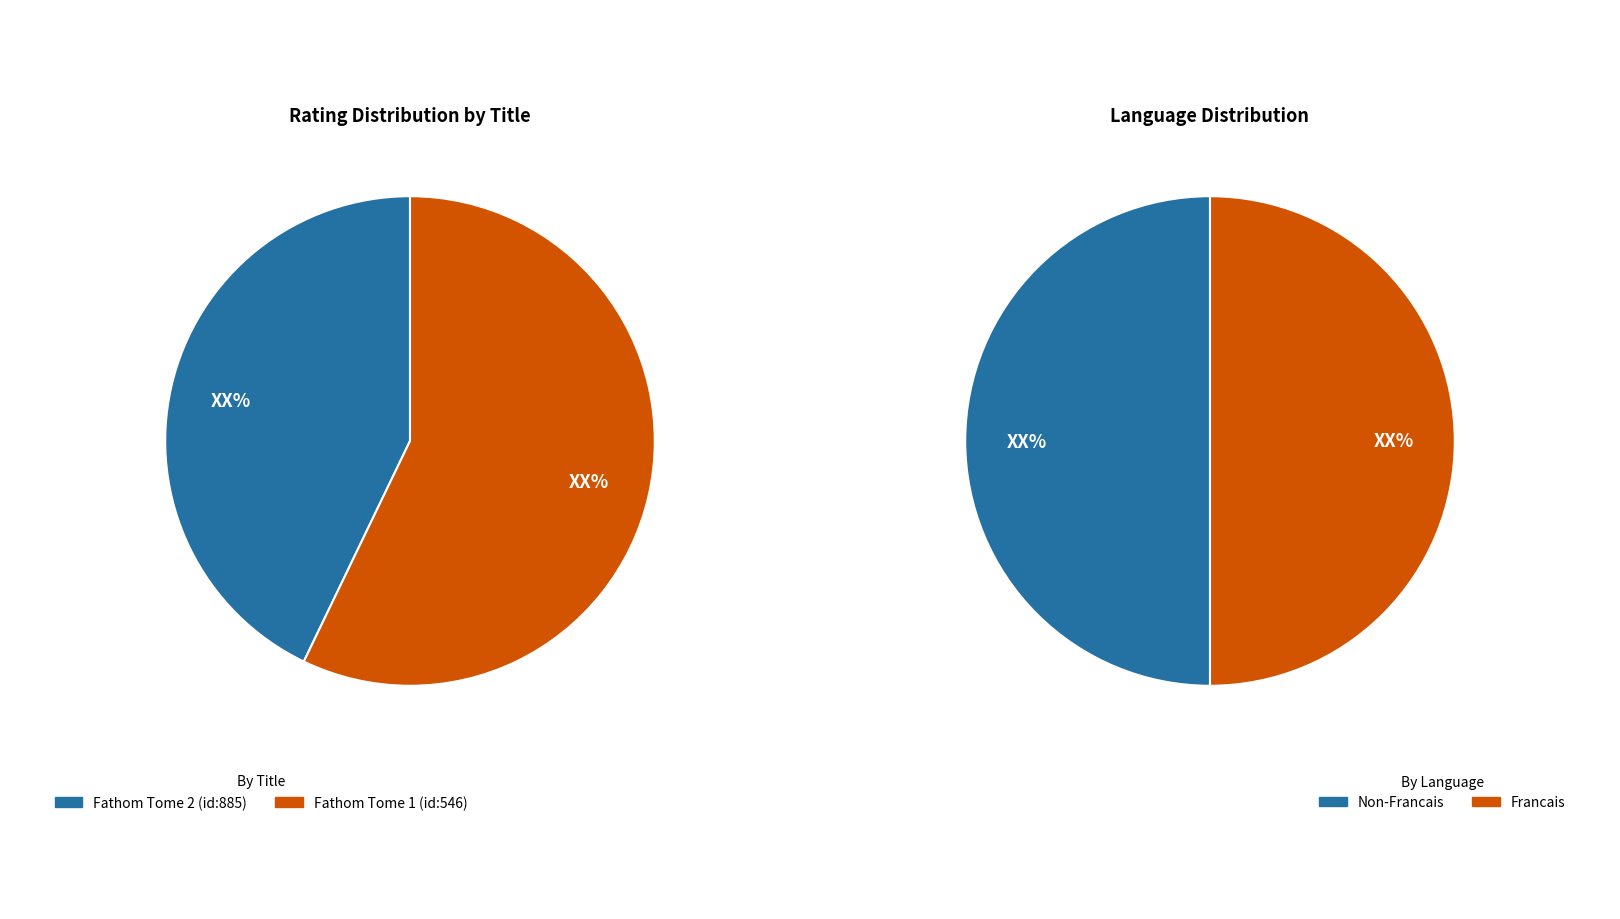

To the nearest percent, what percentage of the pie is 1?

57%